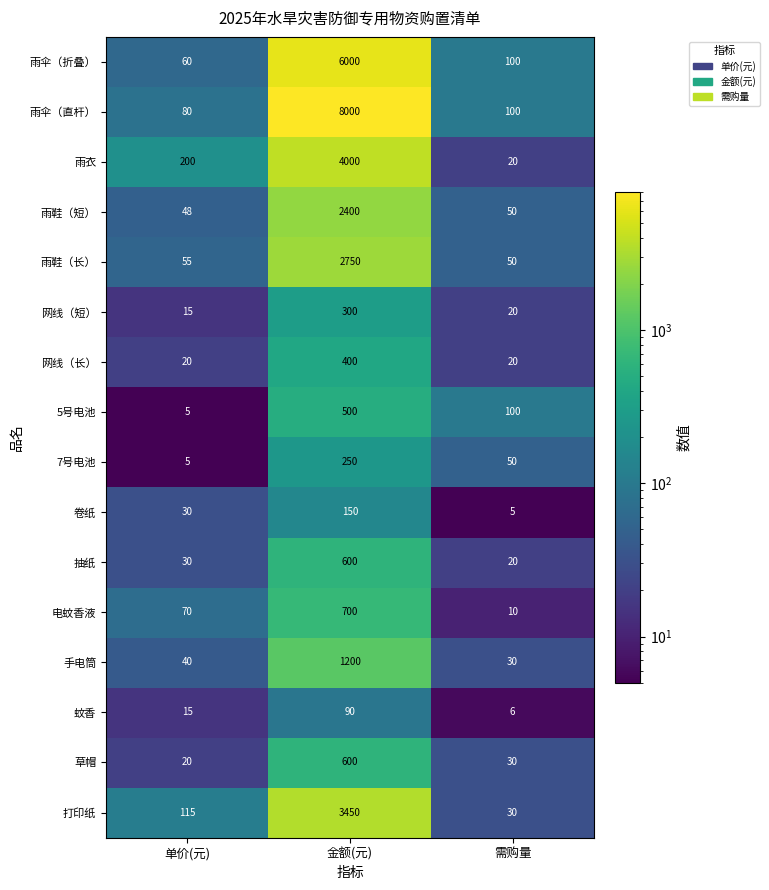

At how many categories does at least one series exceed 1834?

1